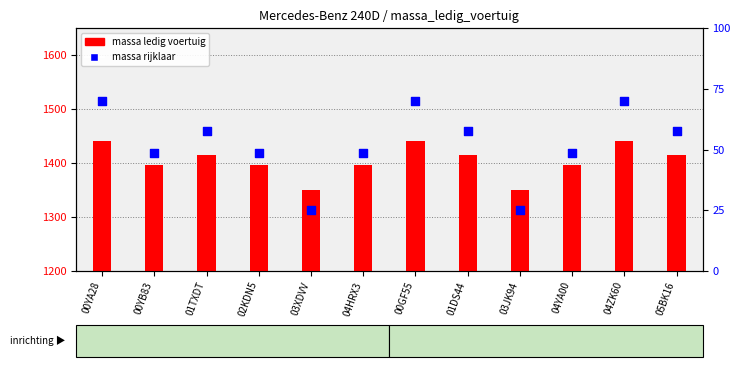

Is the value of massa rijklaar at 02KDN5 greater than the value of massa ledig voertuig at 03XDVV?

No